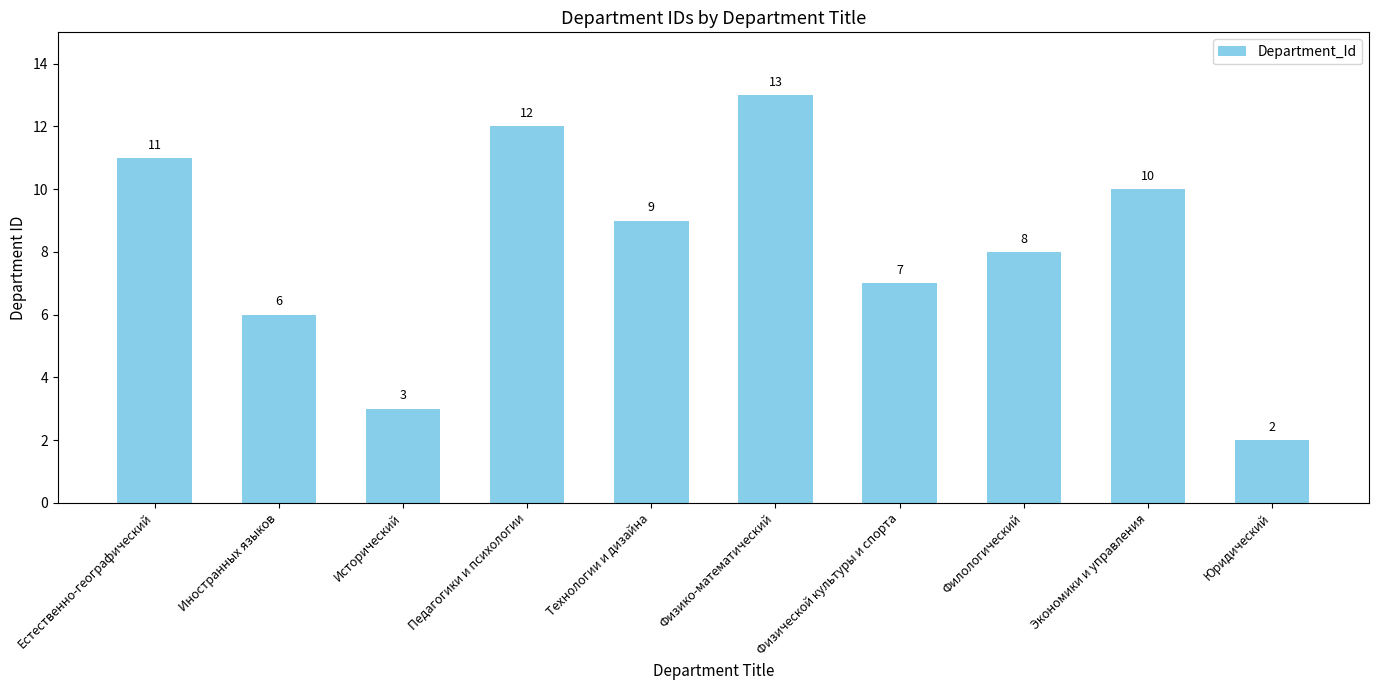

How many bars are there in total?

10